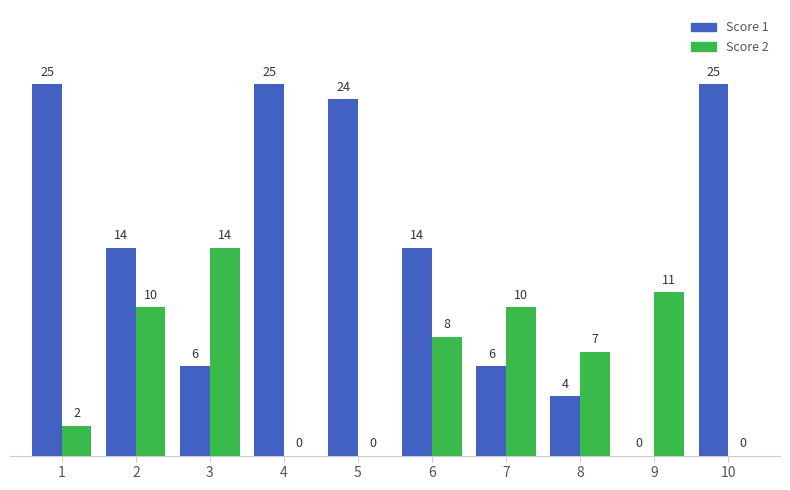

What is the maximum value shown in the chart?

25